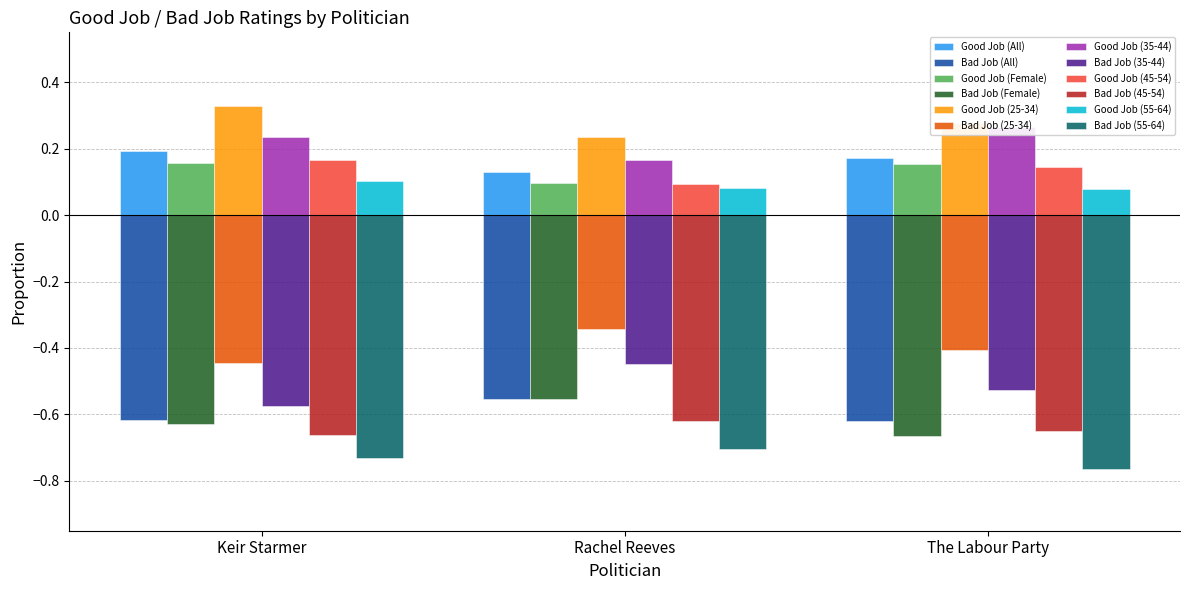

How many series are shown in this chart?

6